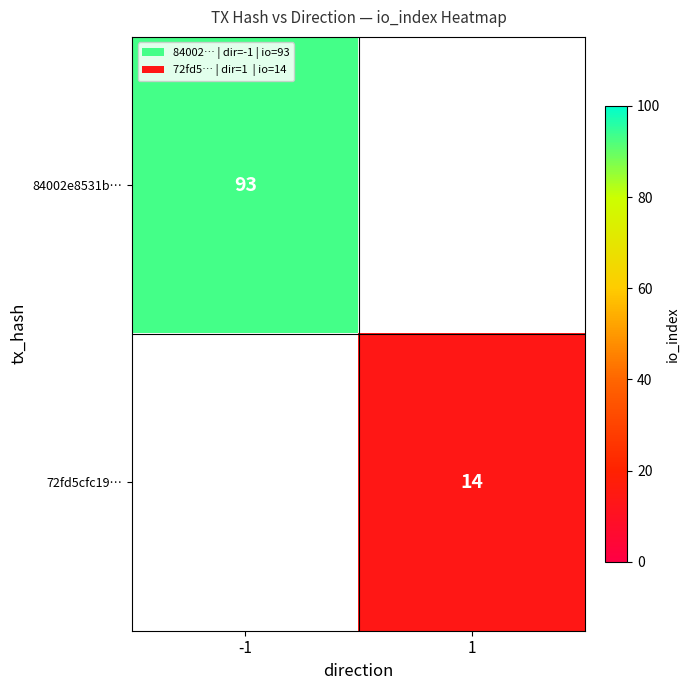

True or false: 72fd5cfc19… has a value of 8 at 1.

False